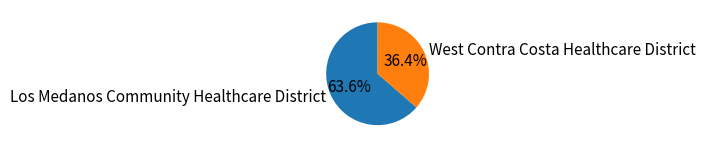

Rank the categories by value from highest to lowest.

Los Medanos Community Healthcare District, West Contra Costa Healthcare District